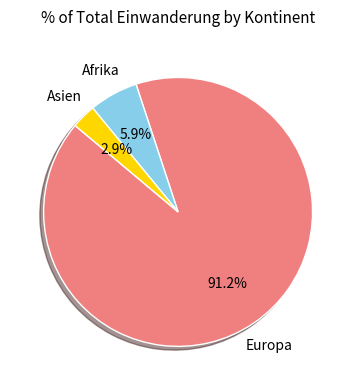

What is the largest slice in the pie chart?

Europa